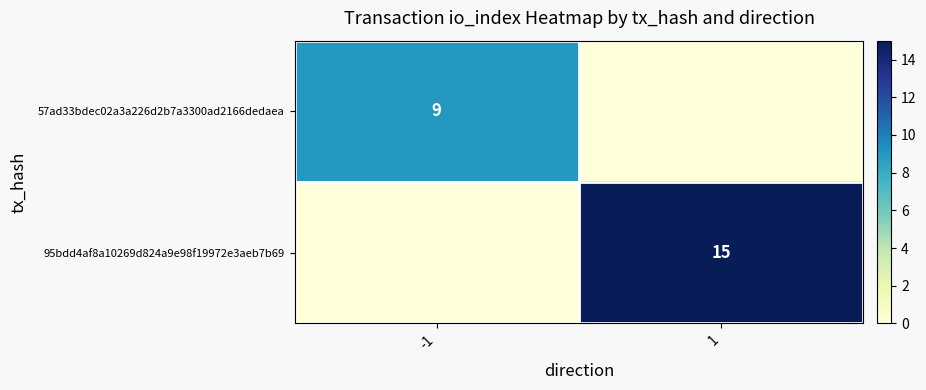

The value of 57ad33bdec02a3a226d2b7a3300ad2166dedaea at -1 is 3. True or false?

False